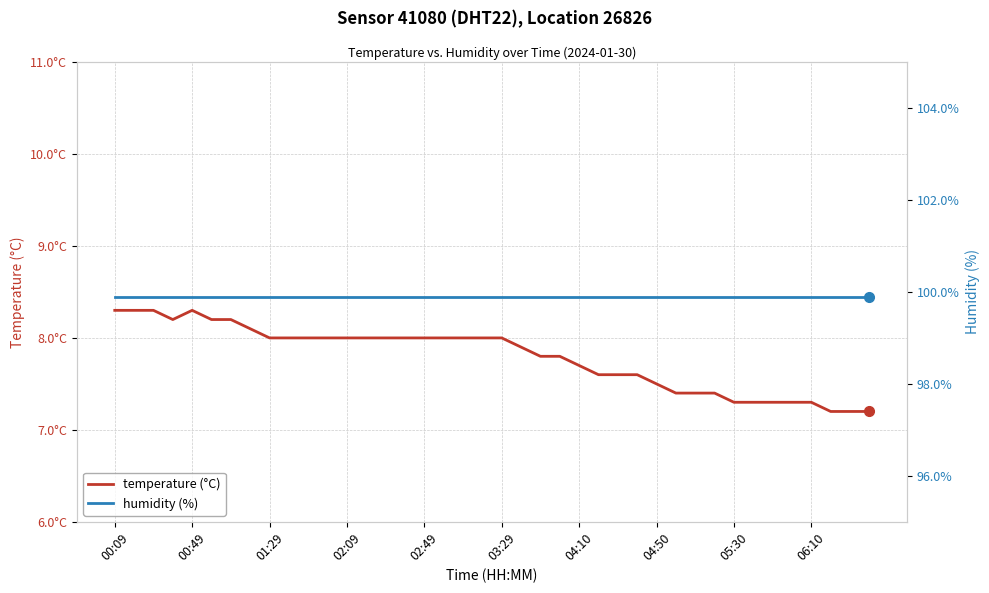

True or false: humidity (%) and temperature (°C) cross at least once.

False